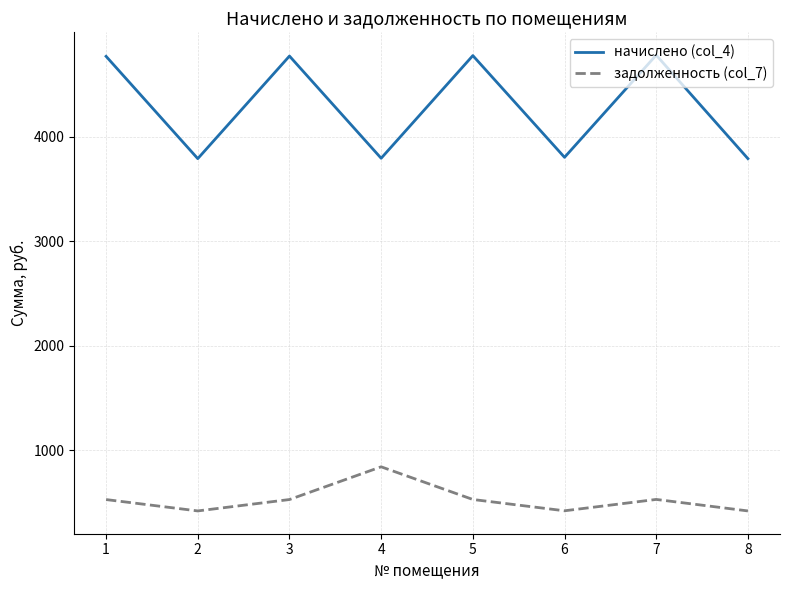

How many interior local peaks does the начислено (col_4) series have?

3